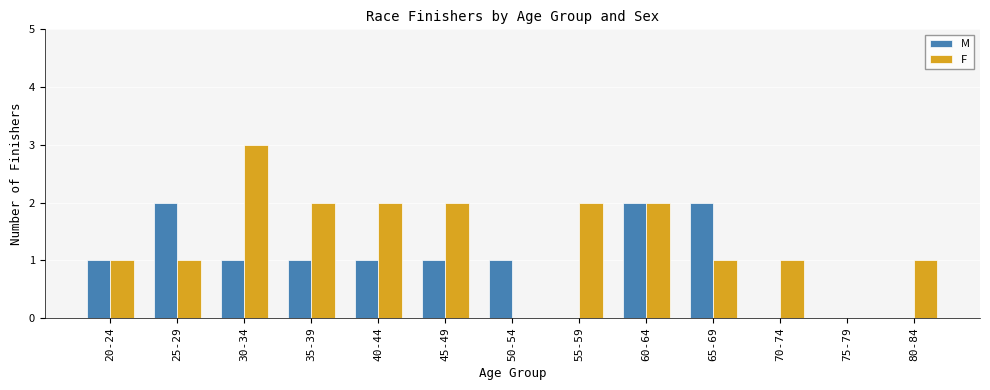

What is the total value across all series at 25-29?

3